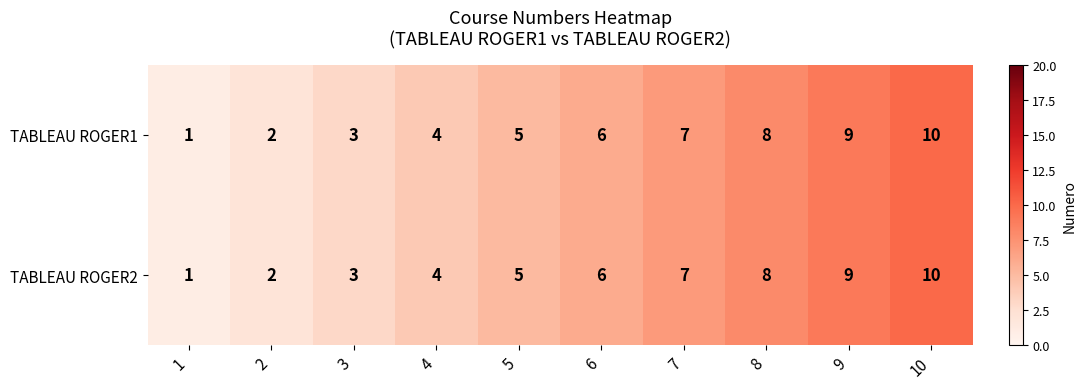

What is the maximum value shown in the chart?

10